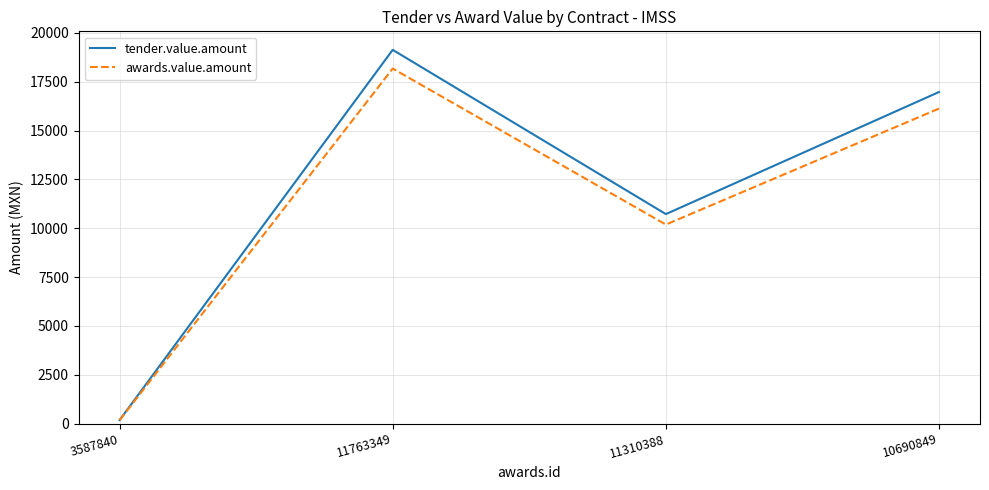

Which category has the lowest value in the awards.value.amount series?

3587840